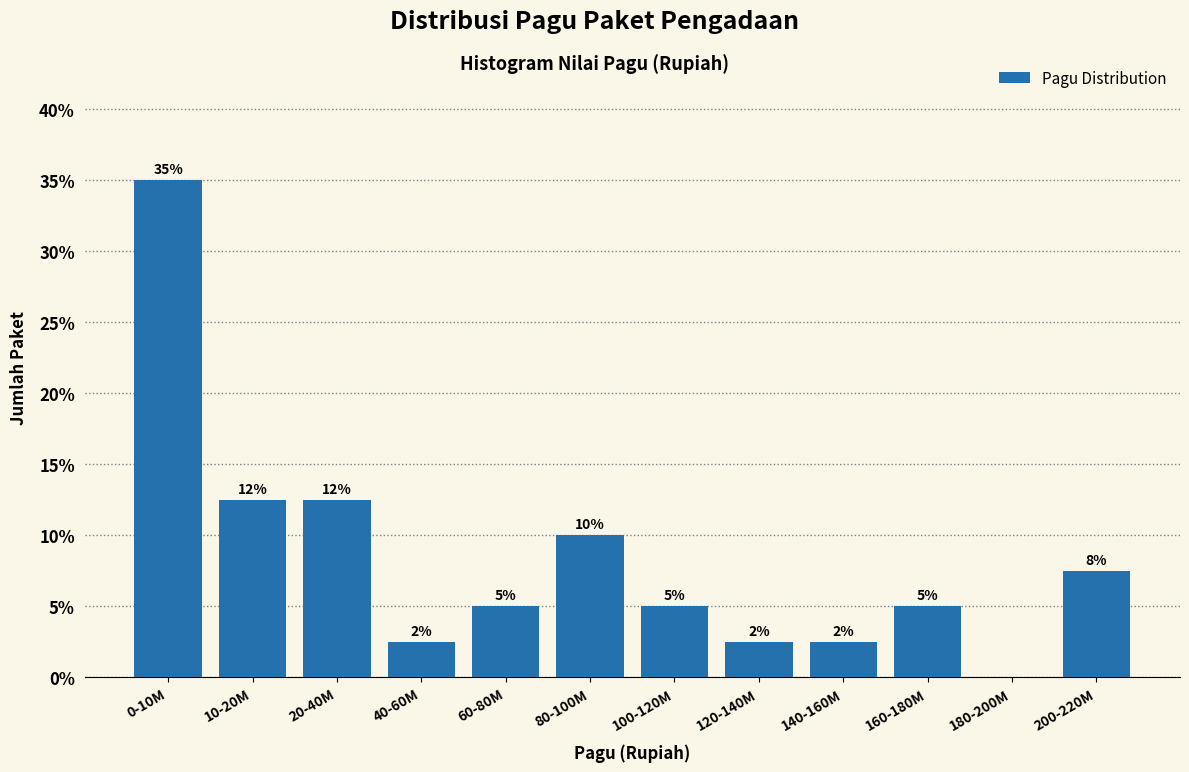

Are the bars horizontal?

No